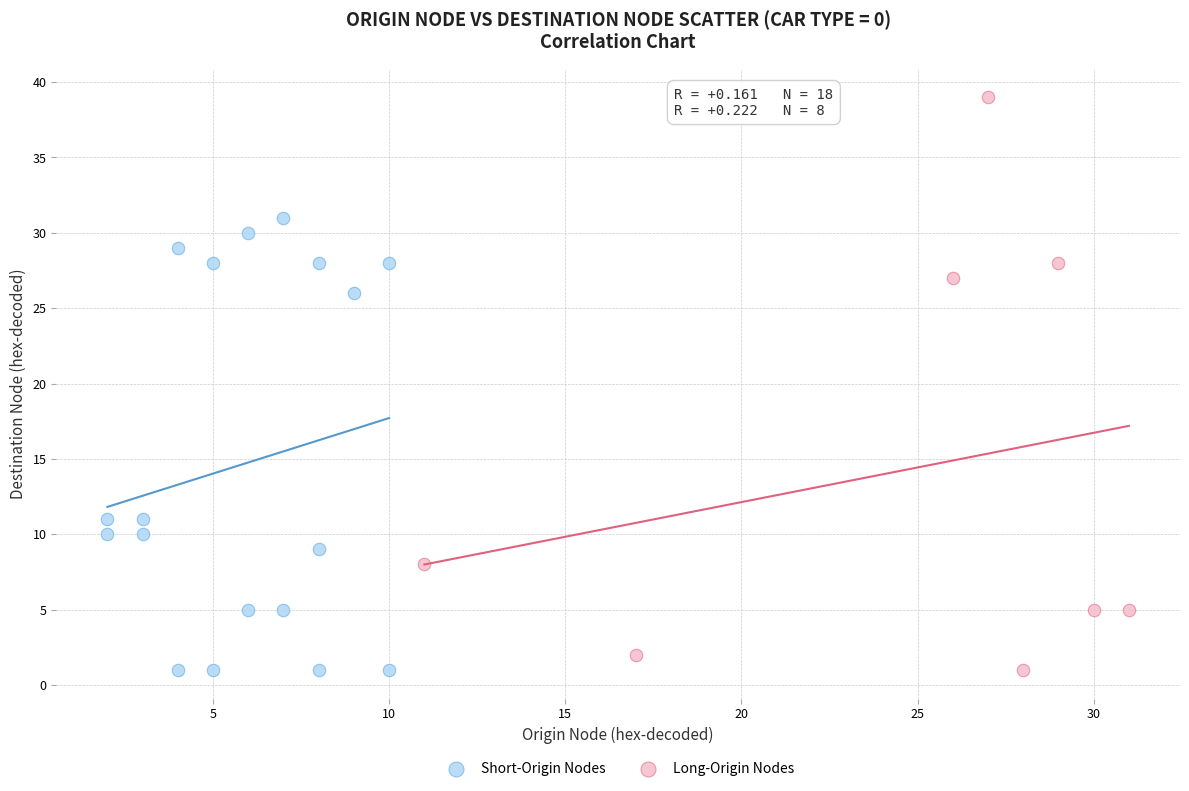

Which series contains the highest Y value?

Long-Origin Nodes